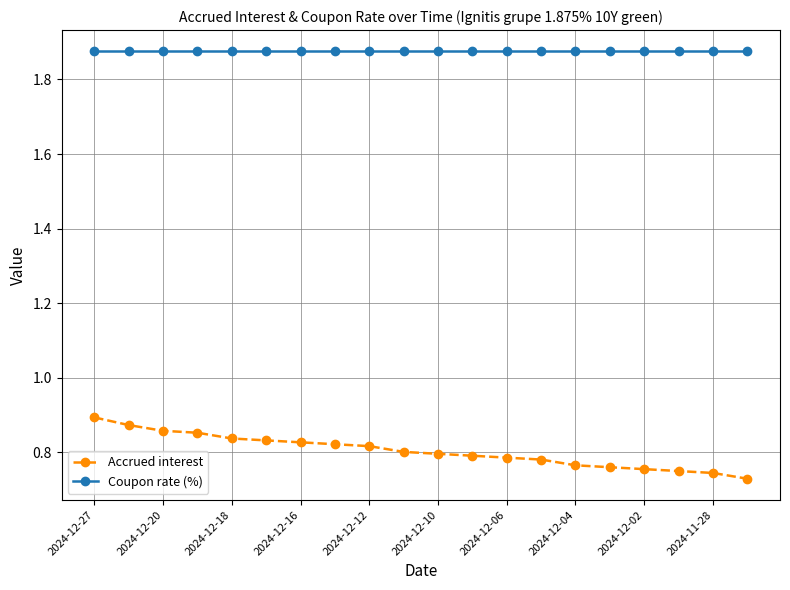

How many Accrued interest values are between 0 and 1?

20